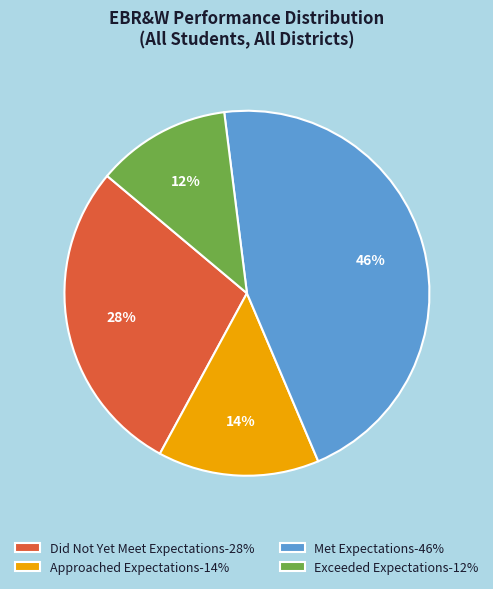

Between Met Expectations-46% and Did Not Yet Meet Expectations-28%, which is larger?

Met Expectations-46%